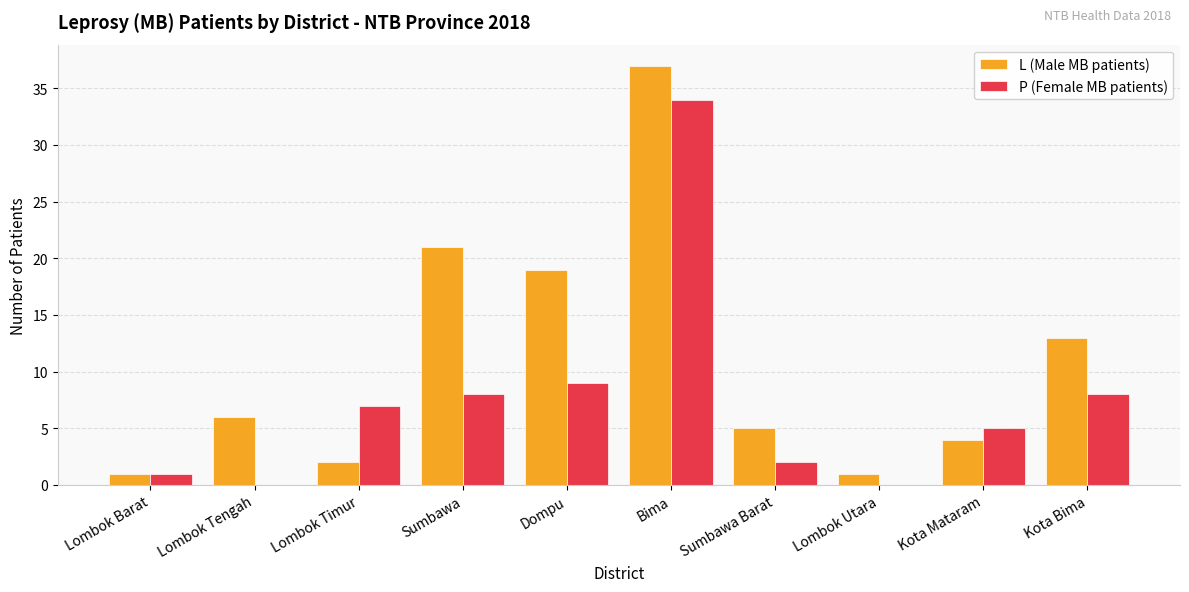

The L (Male MB patients) series shows 7 at Sumbawa Barat. True or false?

False